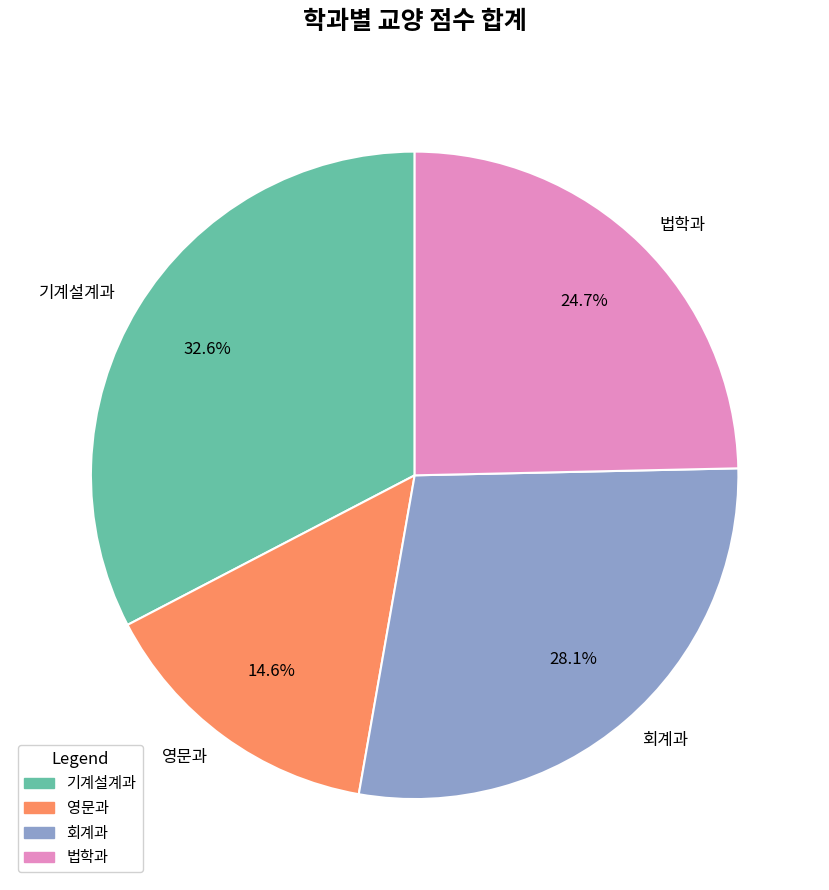

What portion of the pie excludes 회계과?

71.9%